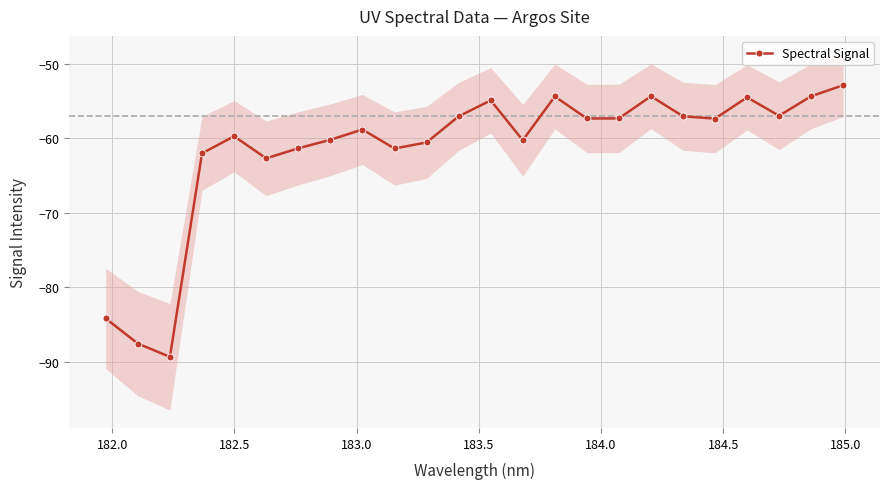

How many interior local peaks does the Spectral Signal series have?

6